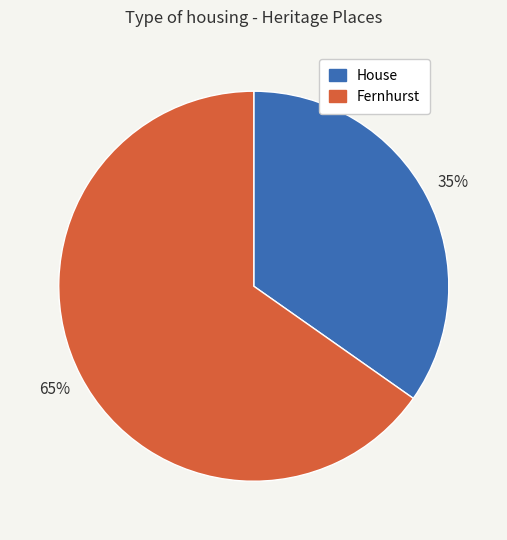

What is the smallest slice in the pie chart?

House